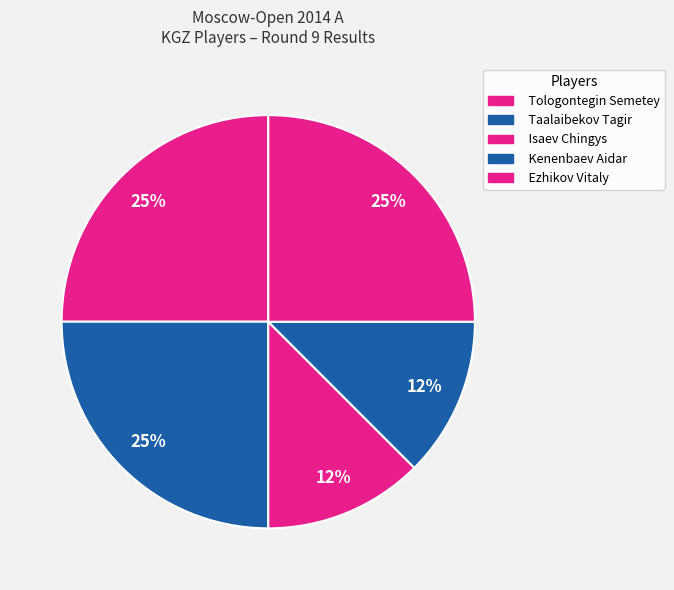

Which slice is the largest?

Tologontegin Semetey